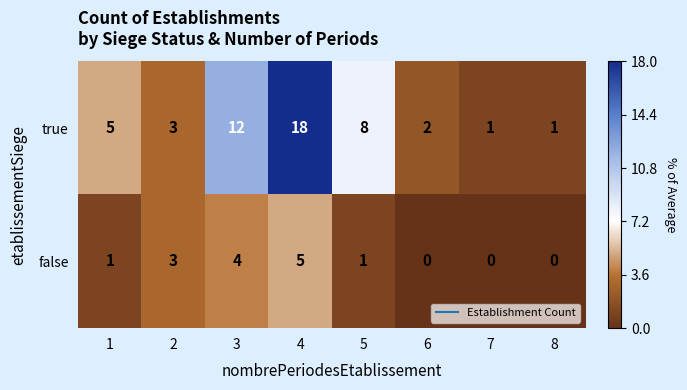

What is the total value across all series at 1?

6